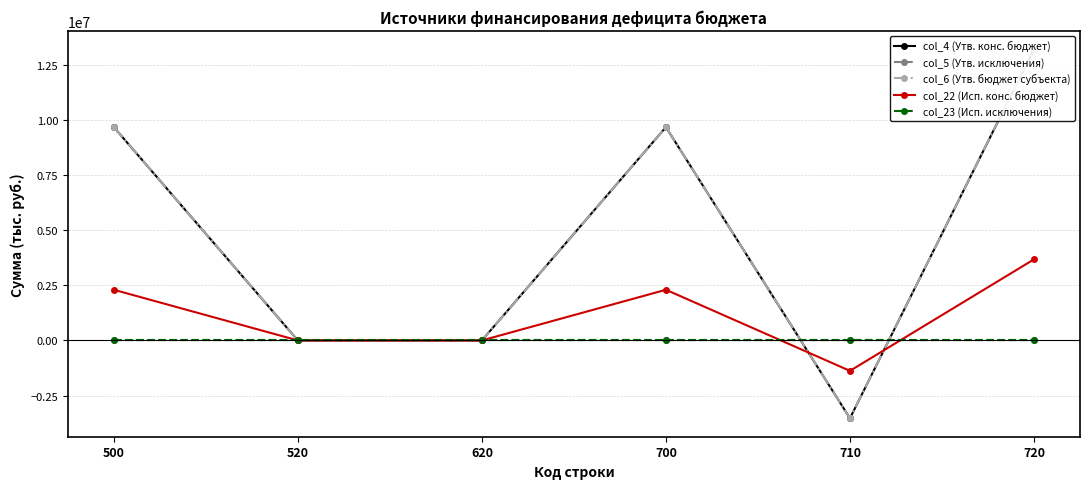

True or false: col_5 (Утв. исключения) and col_23 (Исп. исключения) intersect in this chart.

False